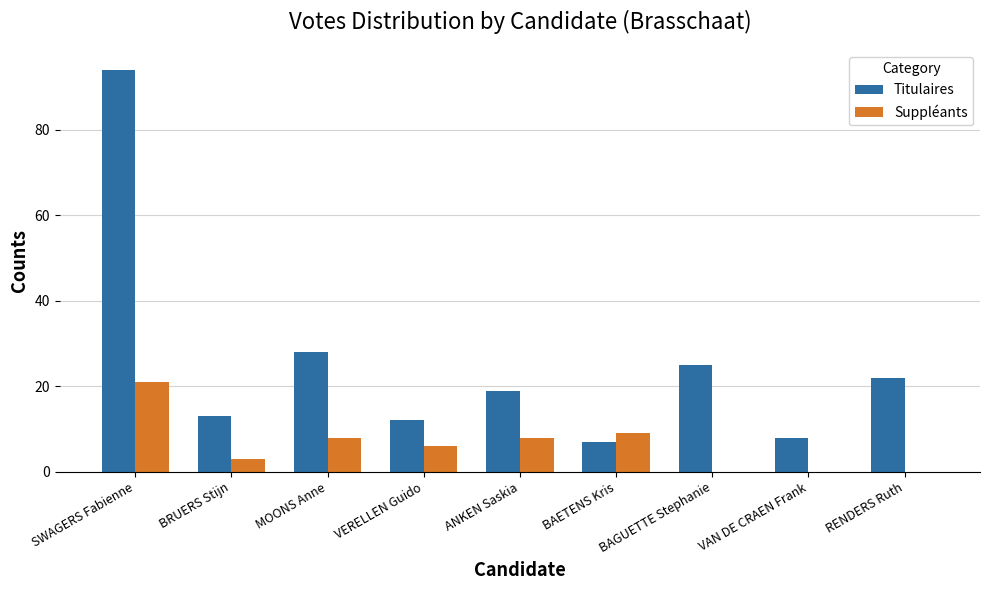

What is the difference between the Suppléants values at ANKEN Saskia and BAETENS Kris?

1